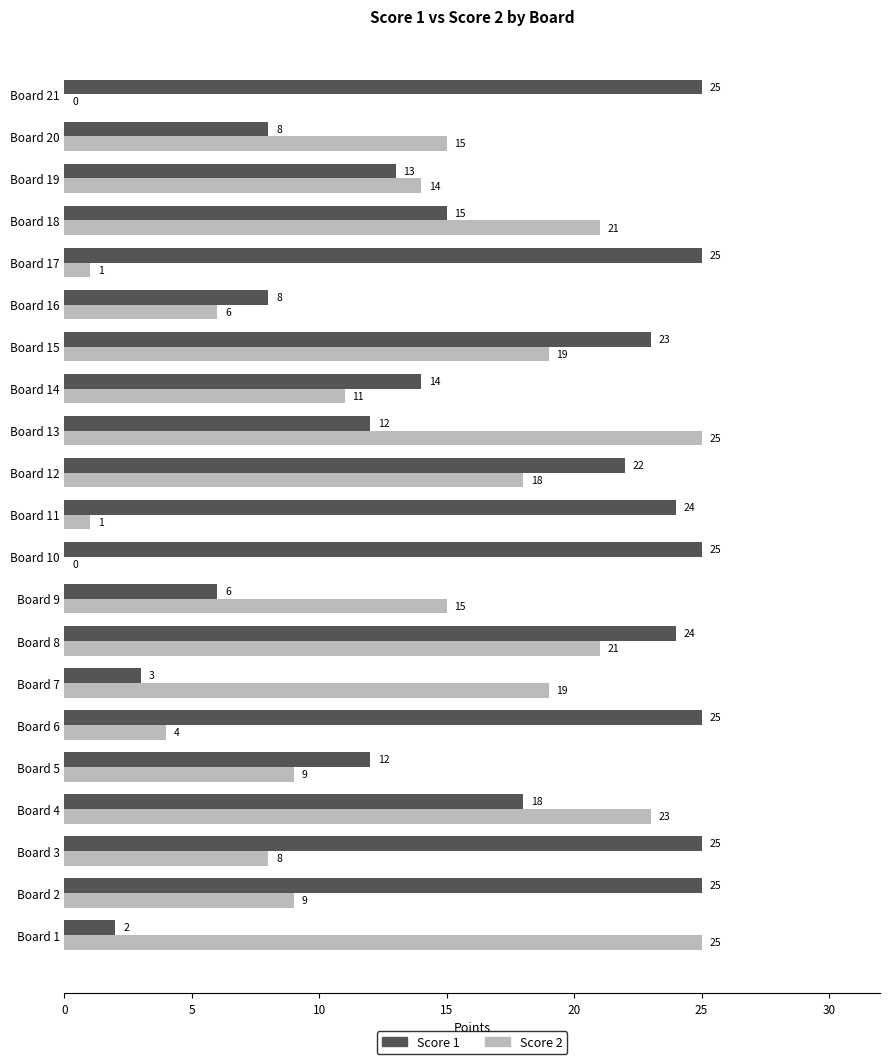

At which label is Score 1 closest to 13?

Board 19